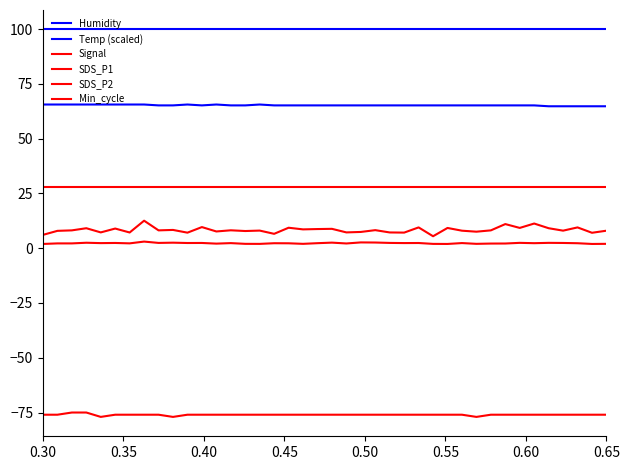

How many lines are shown in the chart?

6